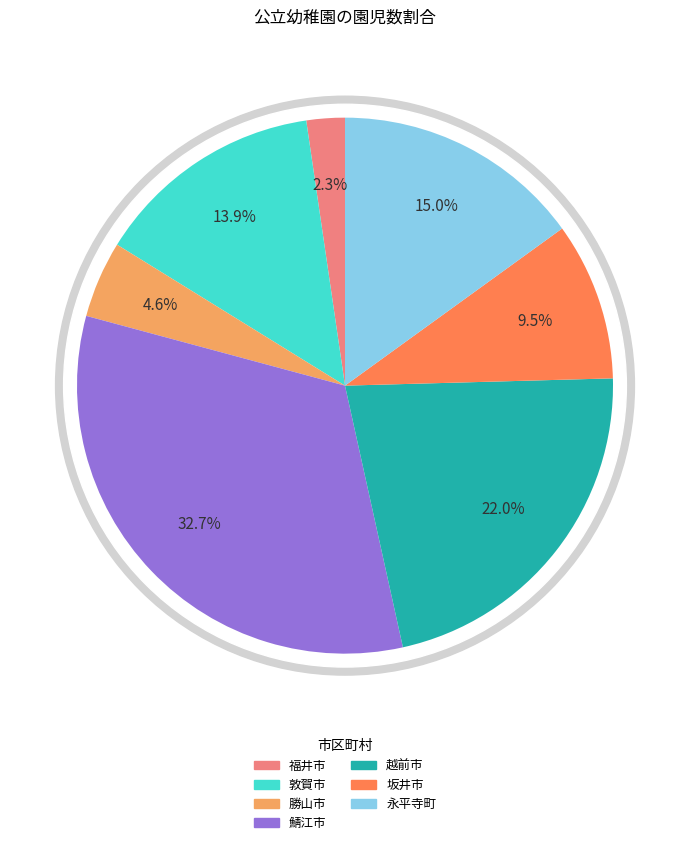

How many segments does this pie chart have?

7